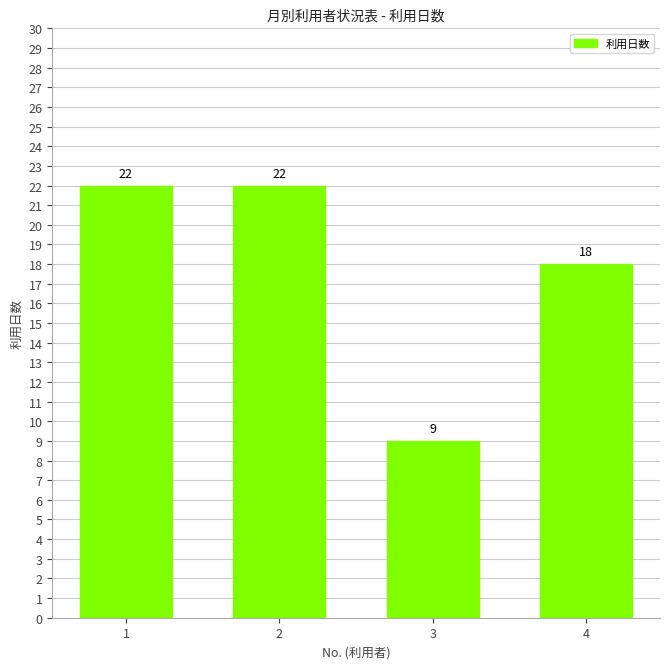

What is the difference between the maximum and minimum values?

13